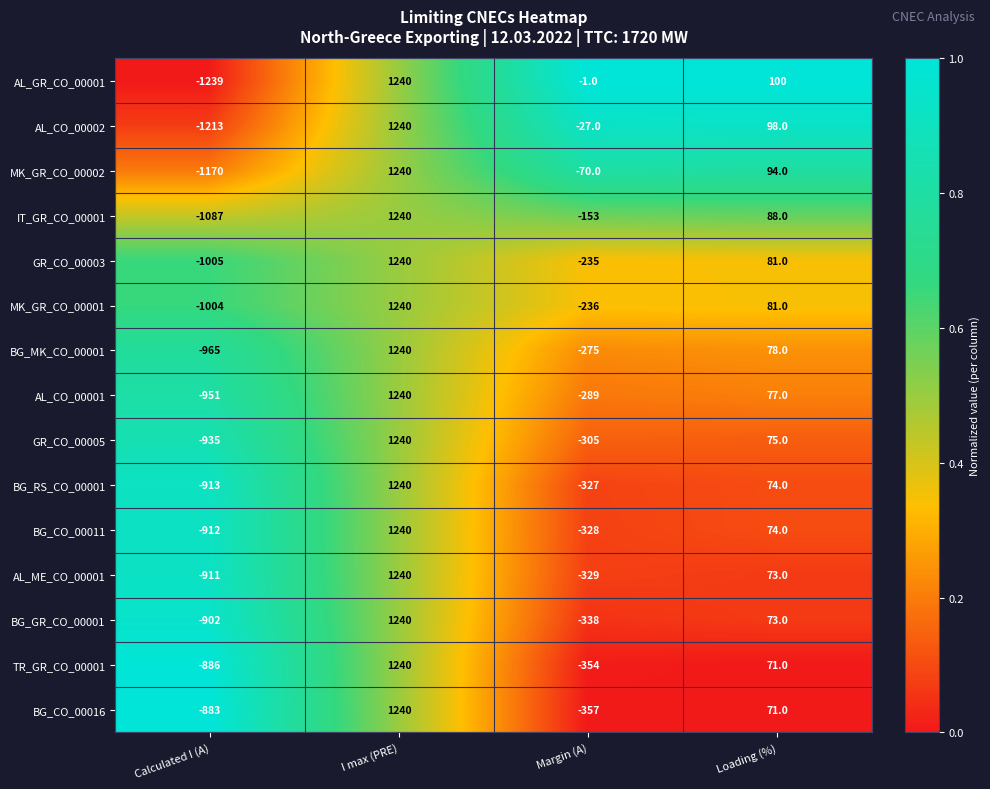

Rank the categories by IT_GR_CO_00001 value from lowest to highest.

Calculated I (A), Margin (A), Loading (%), I max (PRE)